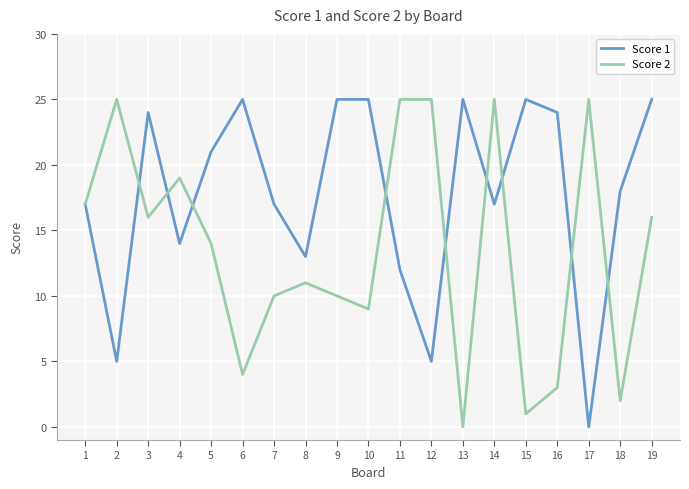

What is the difference between the second highest and minimum values in the Score 1 series?

25